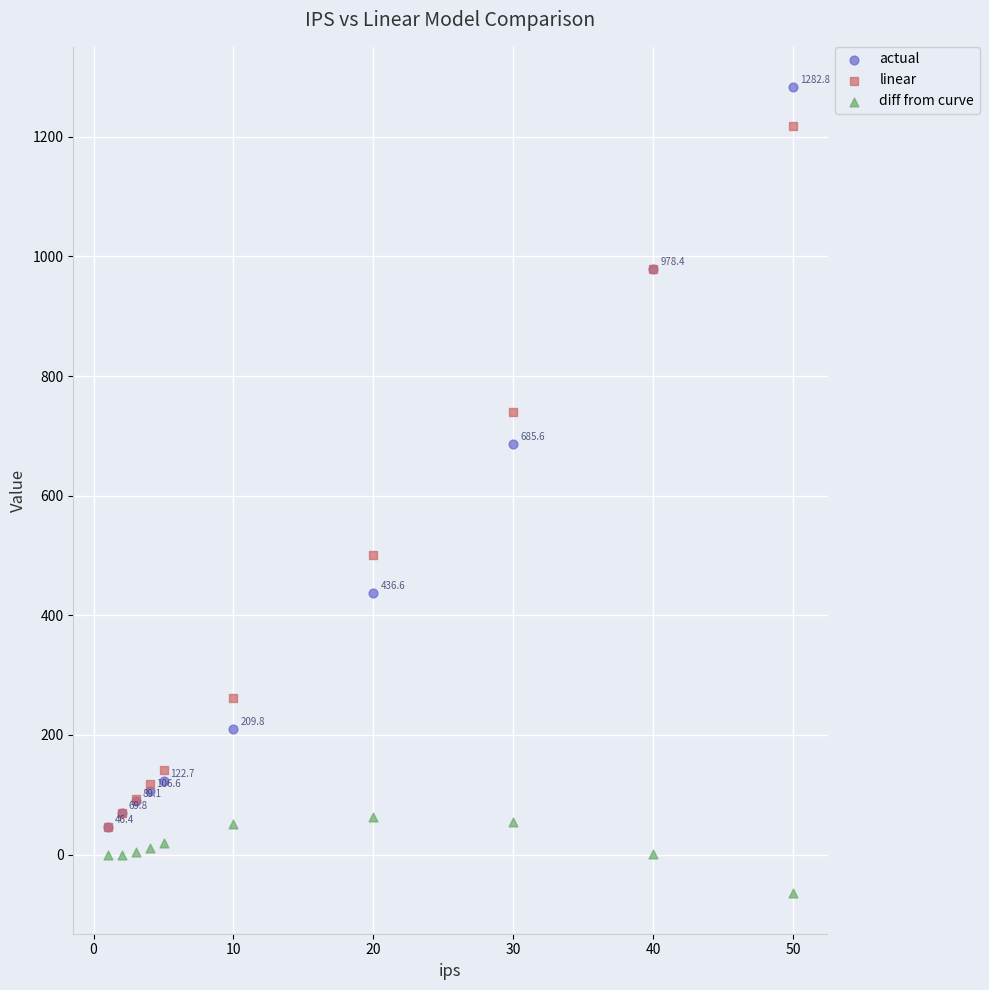

Across all series, what Y value is closest to 609?

685.6